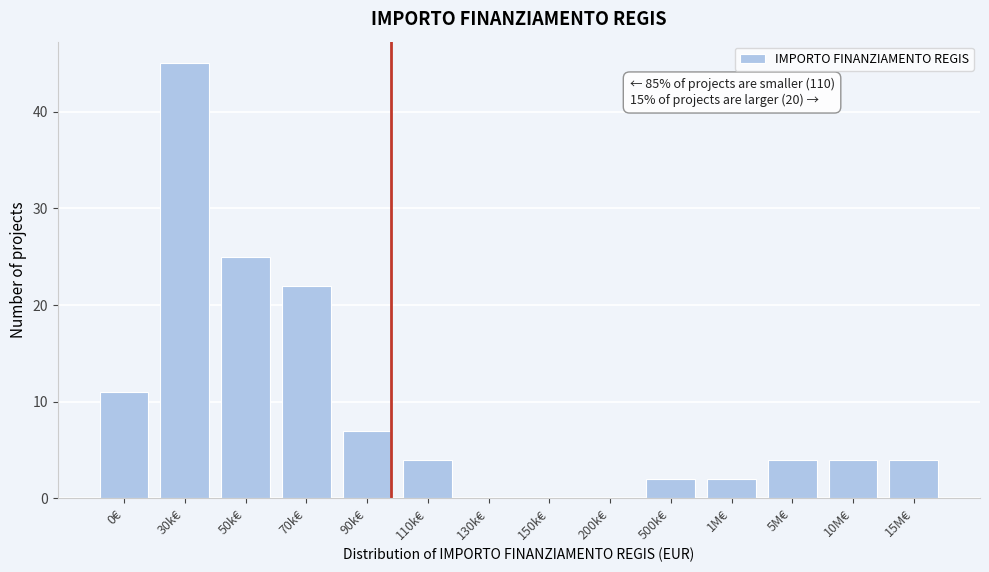

Reading left to right, what are all the values shown in this chart?

0€=11	30k€=45	50k€=25	70k€=22	90k€=7	110k€=4	130k€=0	150k€=0	200k€=0	500k€=2	1M€=2	5M€=4	10M€=4	15M€=4